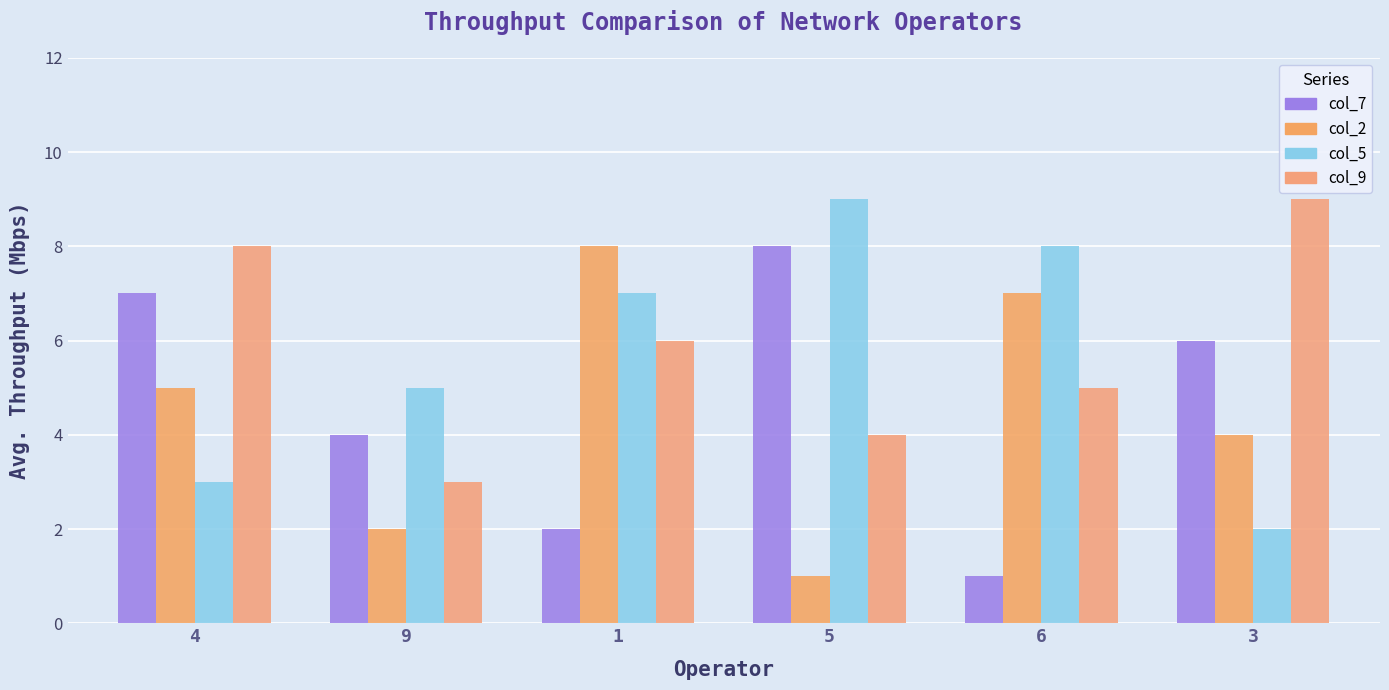

What value does the col_2 series have at 1?

8